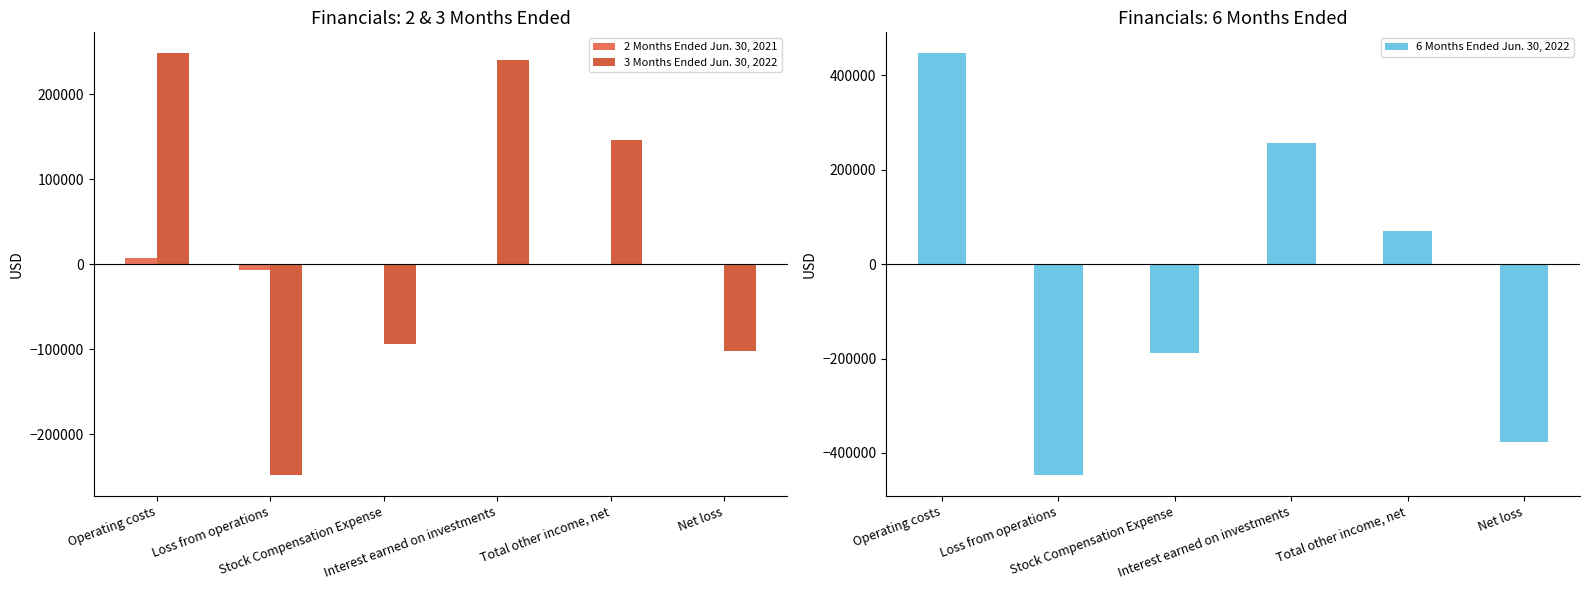

Which has a higher value, Net loss or Loss from operations?

Net loss